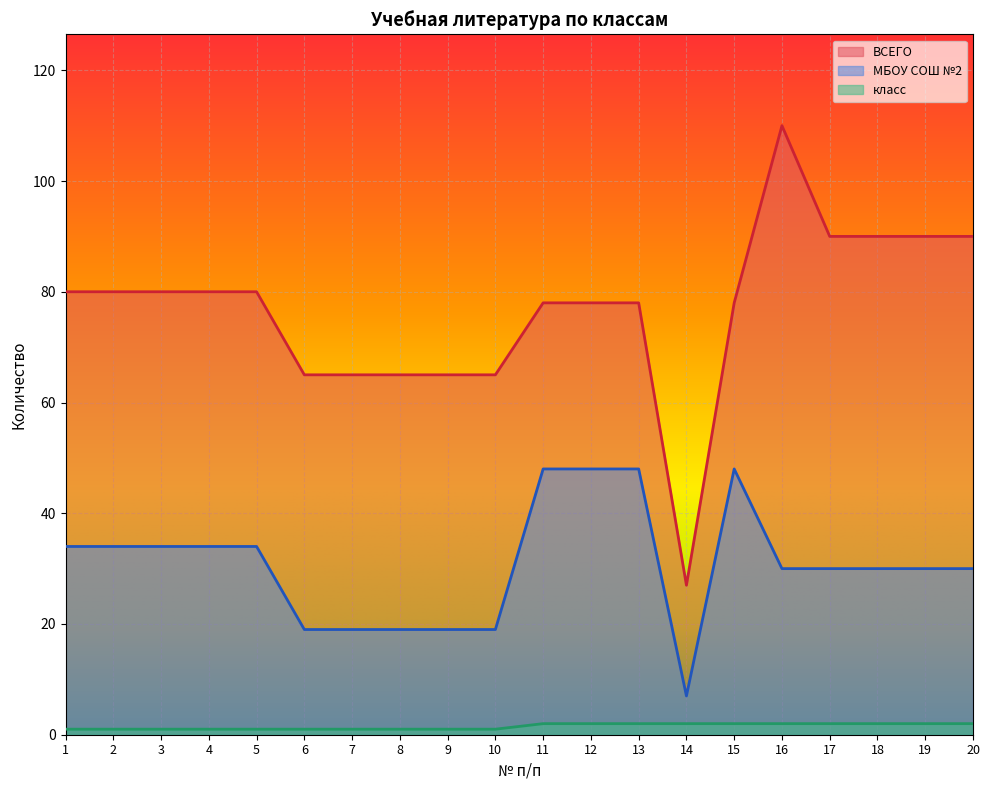

At which category is the sum across all series the highest?

16